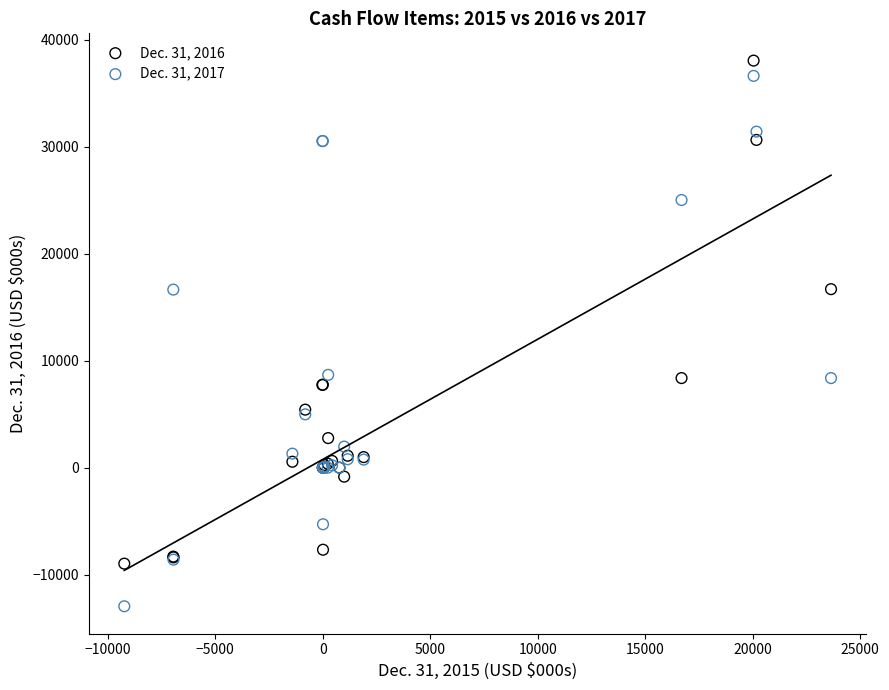

Which series has the largest Y range (max minus min)?

Dec. 31, 2017